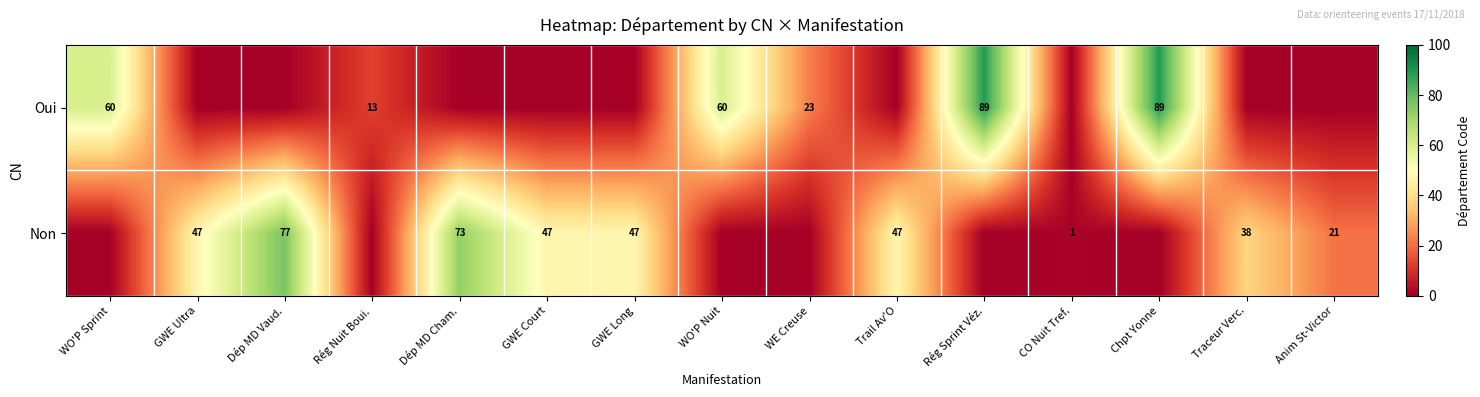

How many categories are shown in the chart?

15